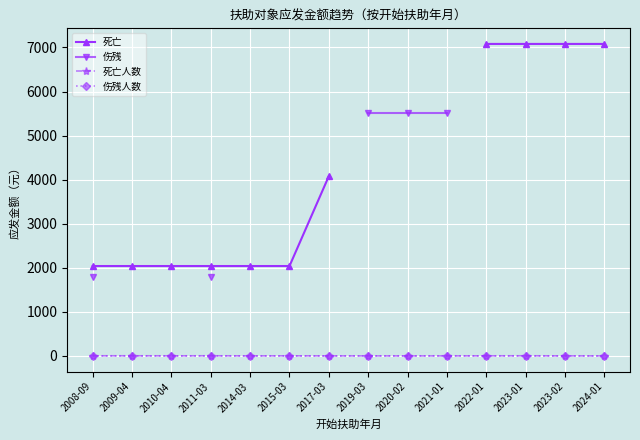

True or false: 死亡 and 死亡人数 intersect in this chart.

False